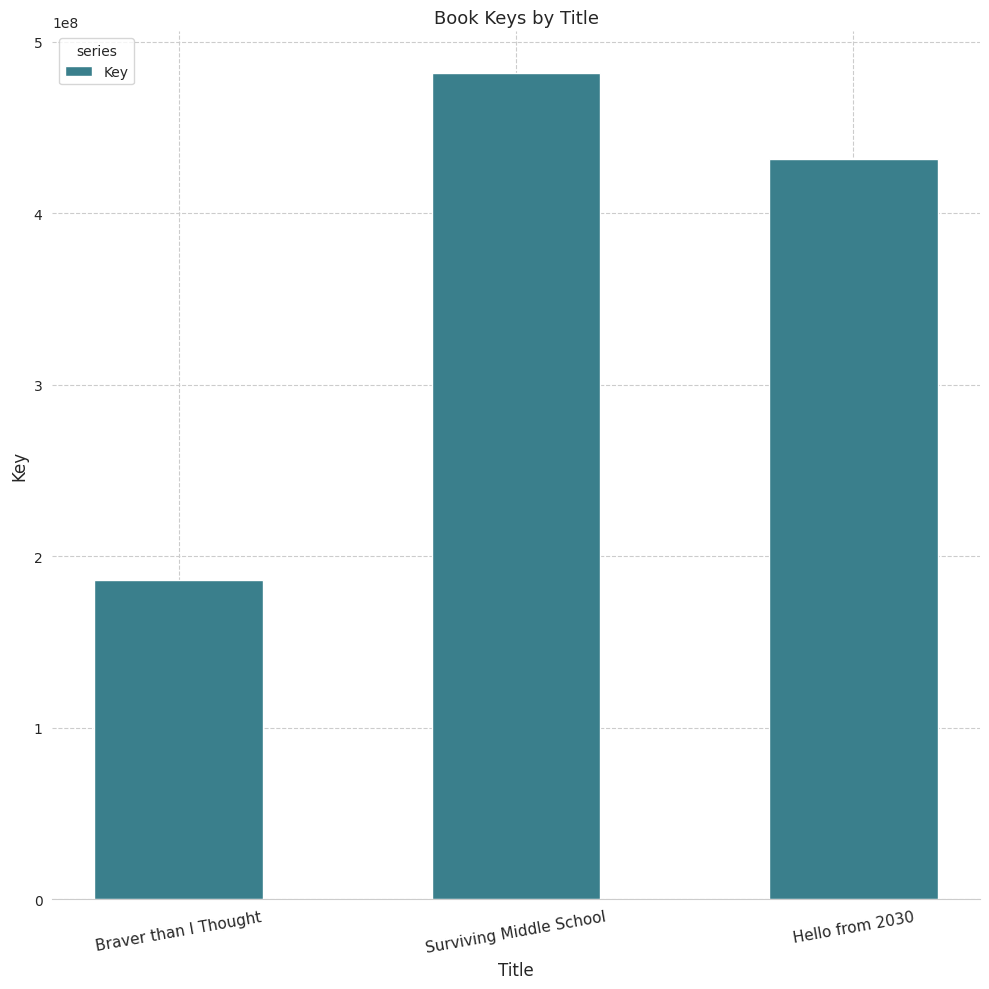

List the labels in order of value, largest first.

Surviving Middle School, Hello from 2030, Braver than I Thought